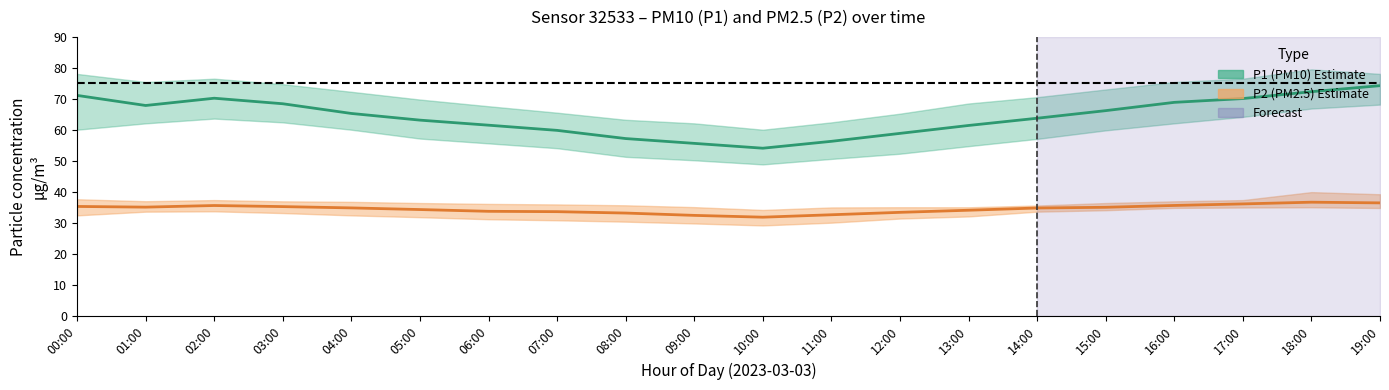

The value of P2 mean at 15:00 is 35.1. True or false?

True